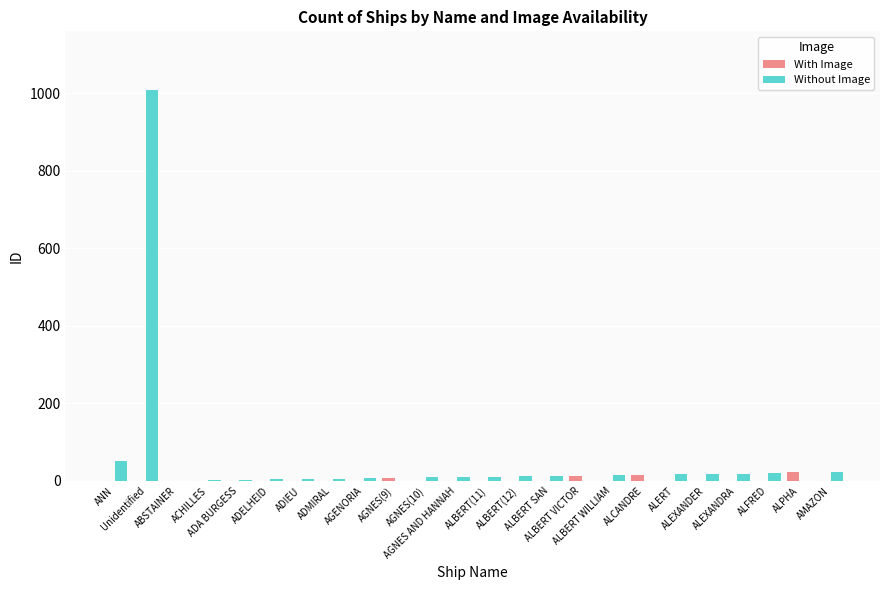

What is the sum of all Without Image values?

1254